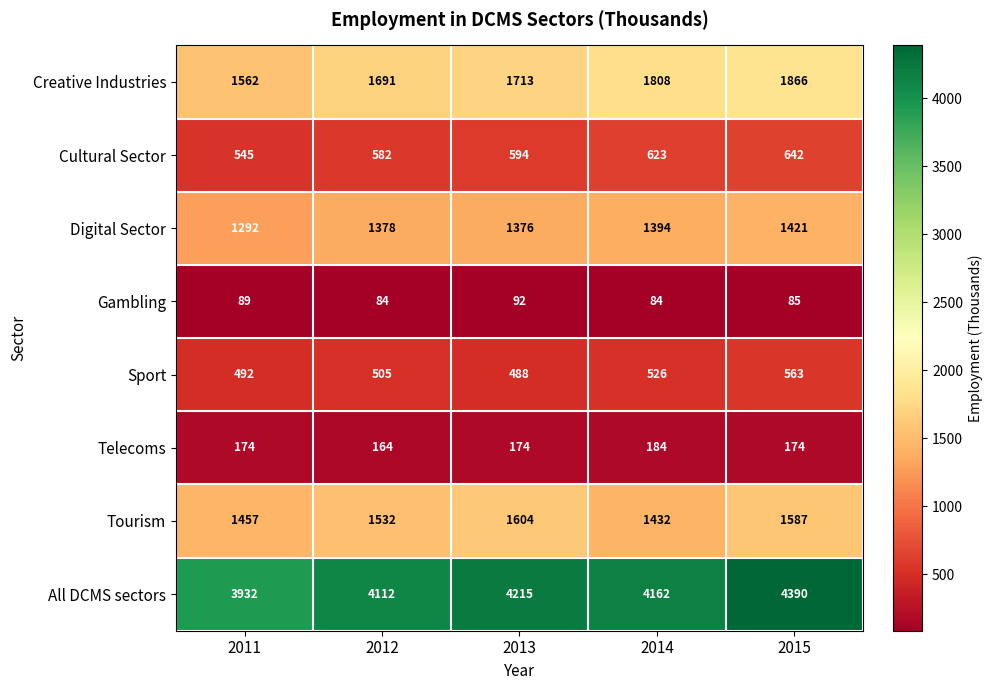

Which category has the highest value in the Cultural Sector series?

2015